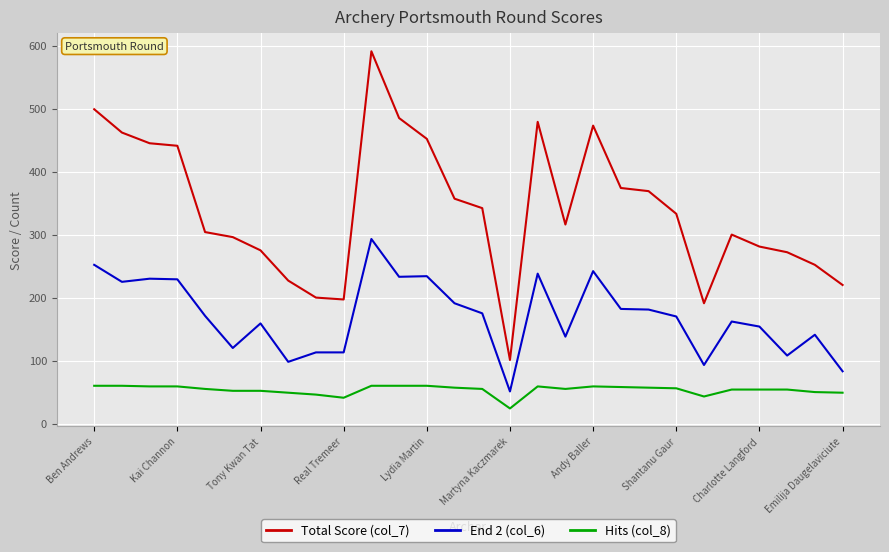

Which series has the largest range (max minus min)?

Total Score (col_7)